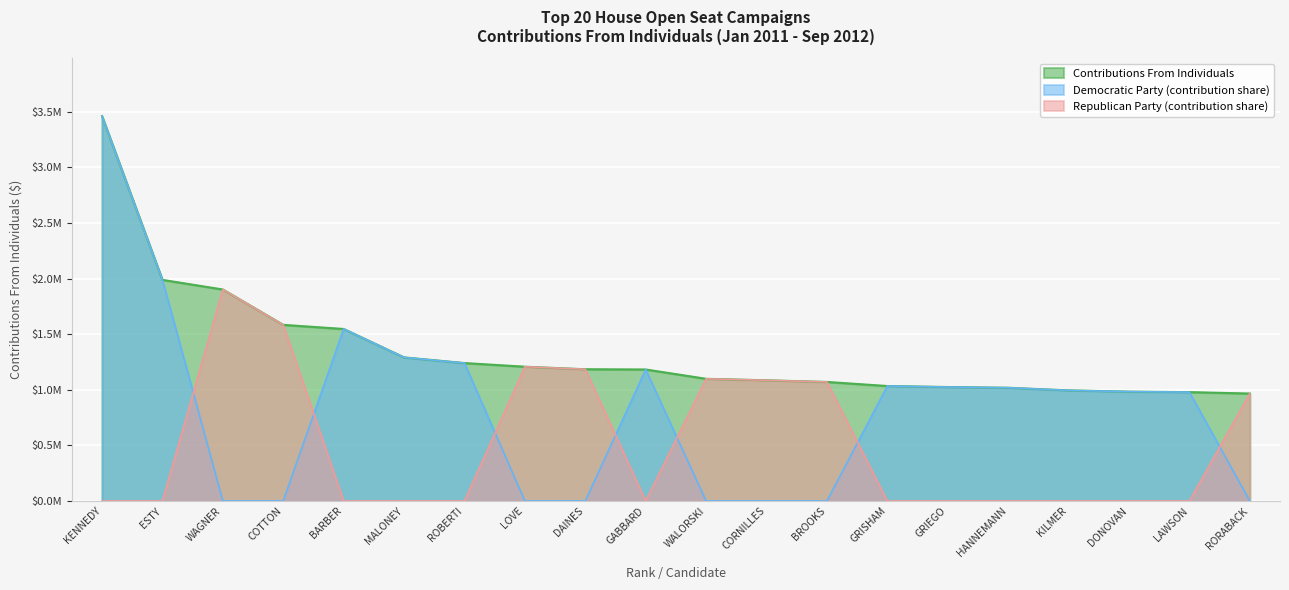

How many interior local valleys does the Republican Party series have?

1